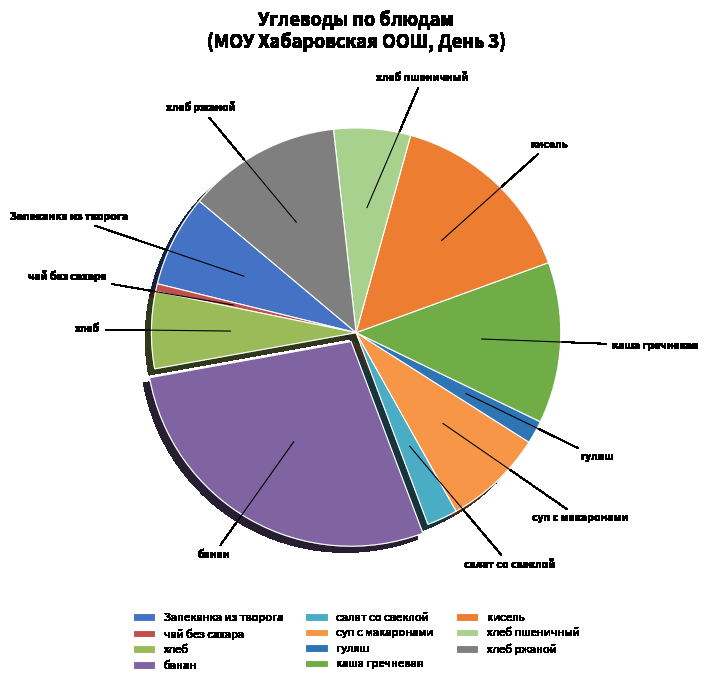

Combined, do хлеб ржаной and гуляш account for over 50%?

No